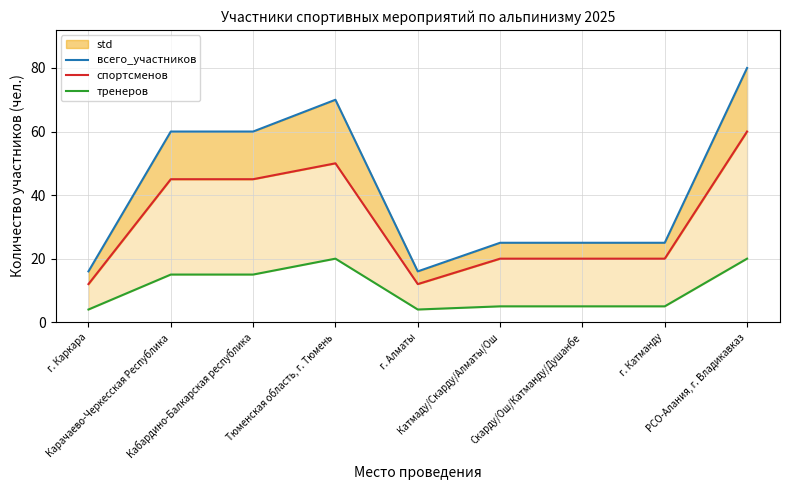

At which label does тренеров reach its minimum?

г. Каркара